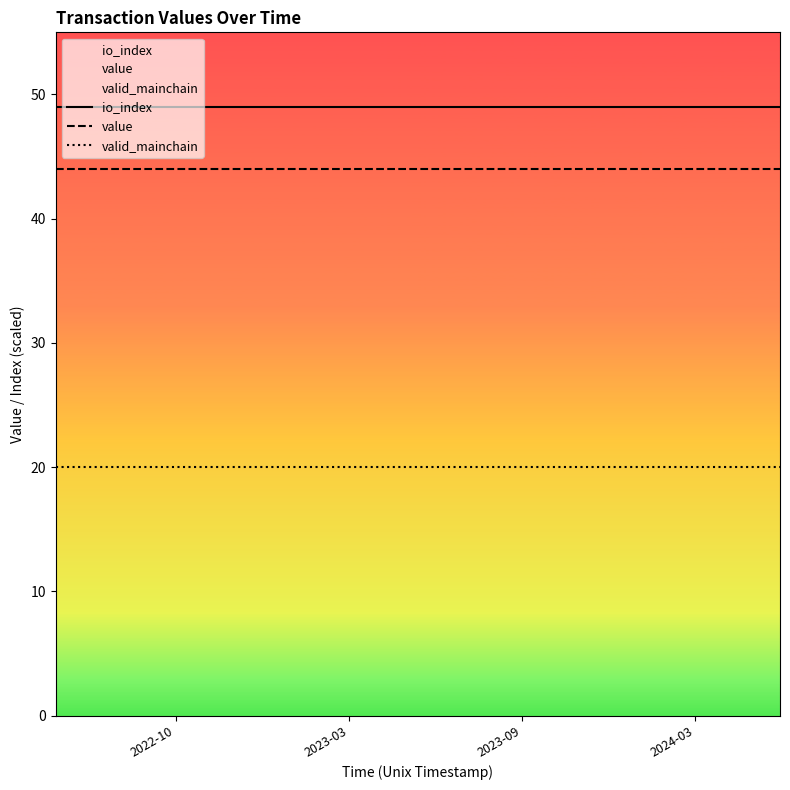

Which series has the largest total across all categories?

io_index